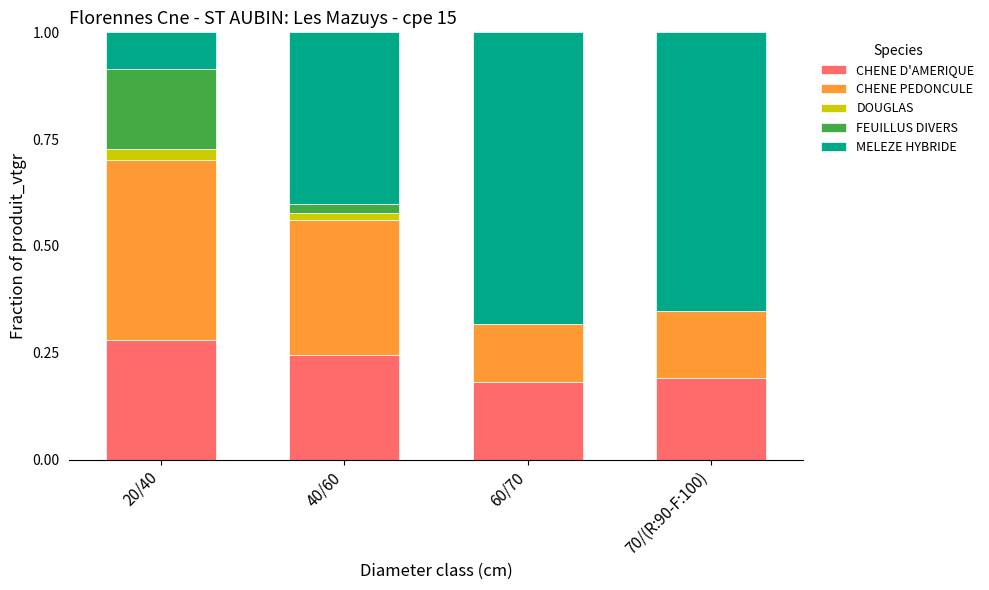

At which label is CHENE D'AMERIQUE closest to 0?

60/70